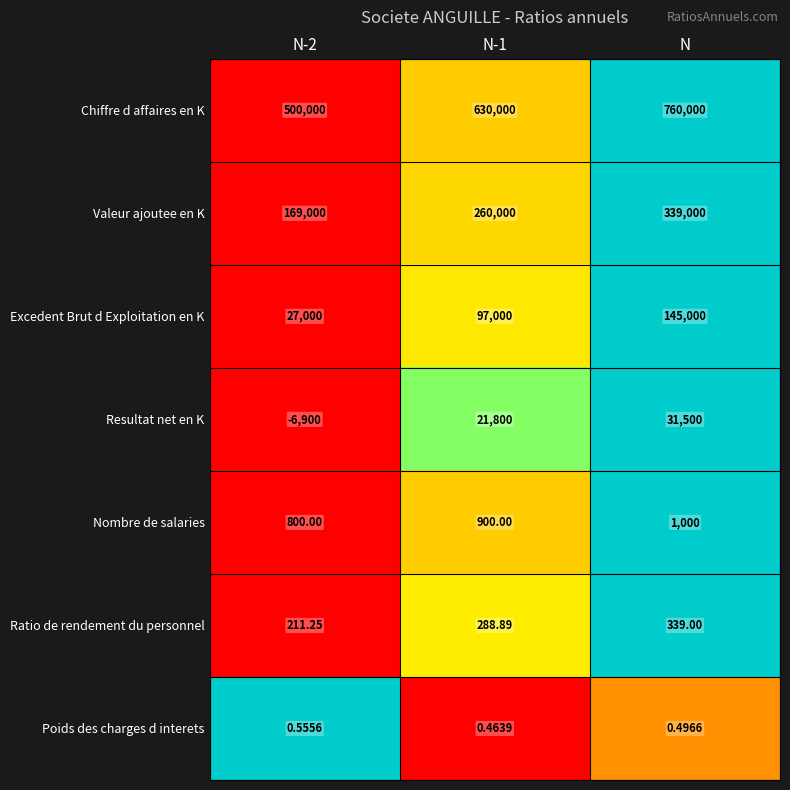

Is the value of Poids des charges d interets at N-2 greater than the value of Excedent Brut d Exploitation en K at N?

No